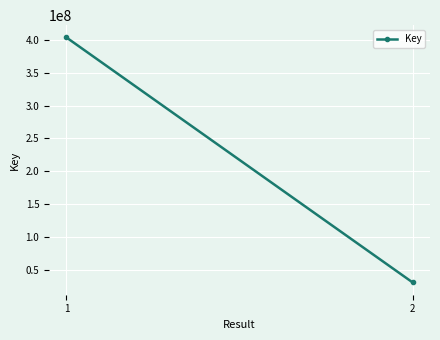

What value does the data have at 2, to the nearest 10?

30888320